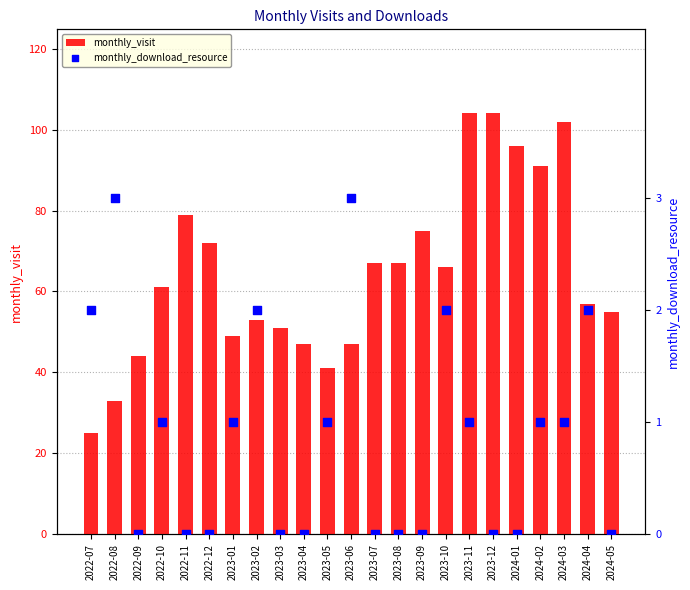

Which series reaches the minimum Y coordinate?

monthly_download_resource